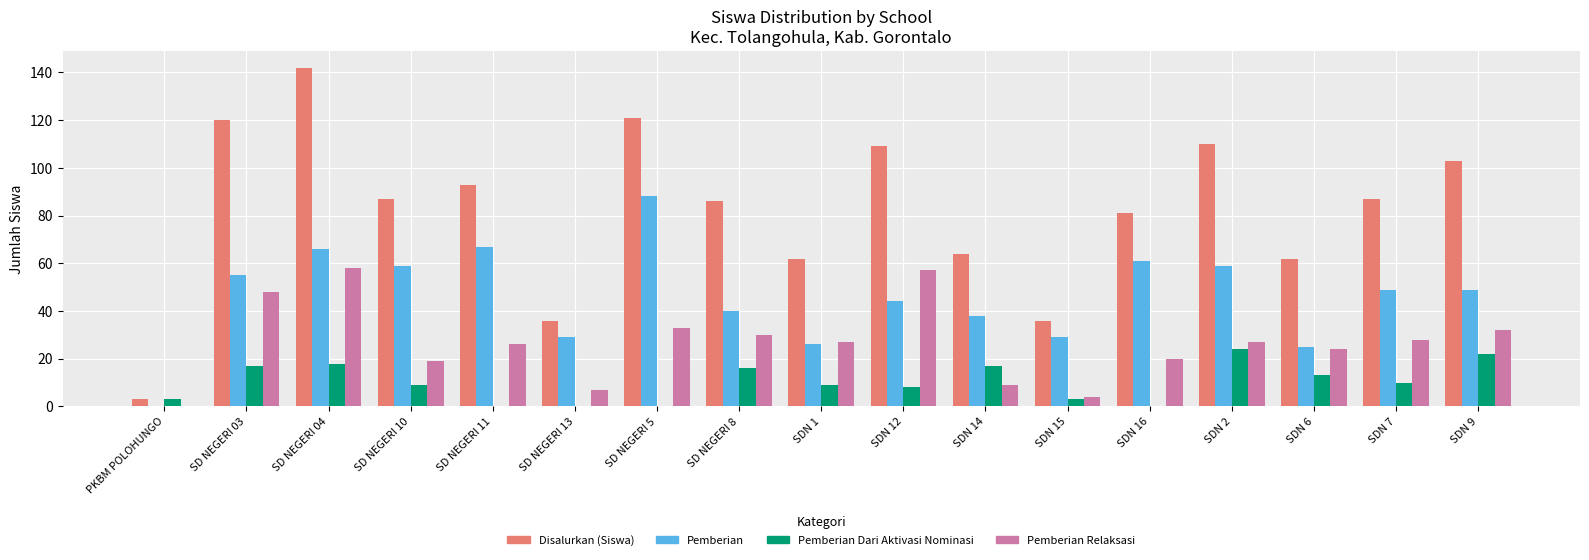

Reading left to right, what are all the values shown in this chart?

Disalurkan (Siswa): 3	120	142	87	93	36	121	86	62	109	64	36	81	110	62	87	103
Pemberian: 0	55	66	59	67	29	88	40	26	44	38	29	61	59	25	49	49
Pemberian Dari Aktivasi Nominasi: 3	17	18	9	0	0	0	16	9	8	17	3	0	24	13	10	22
Pemberian Relaksasi: 0	48	58	19	26	7	33	30	27	57	9	4	20	27	24	28	32